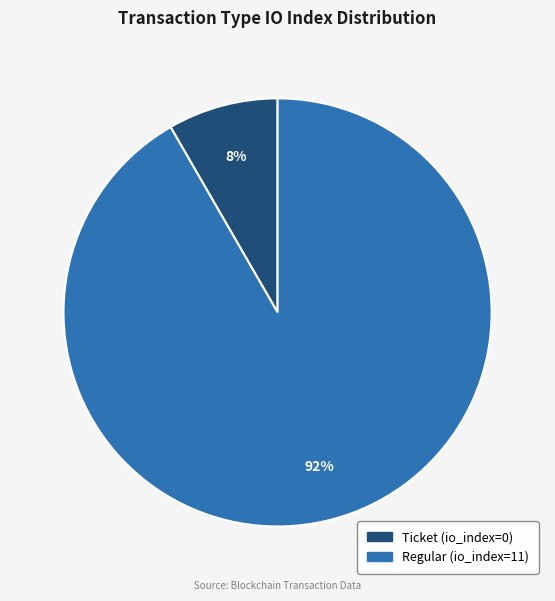

Count the number of slices in the pie.

2